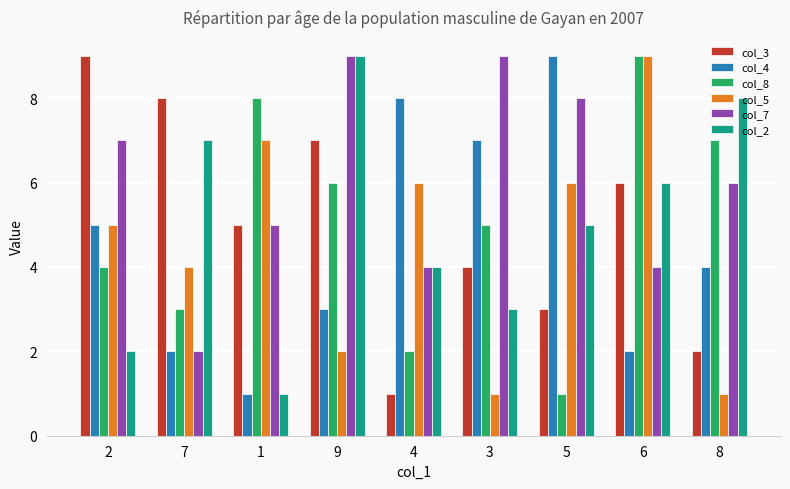

Which series has the largest total across all categories?

col_7